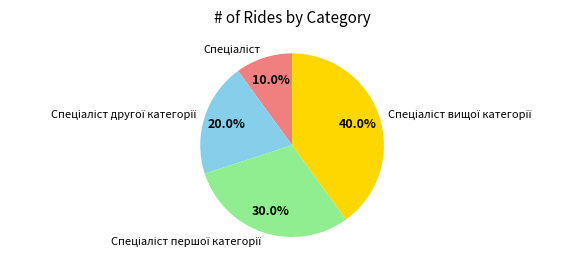

Does any single category account for the majority?

No